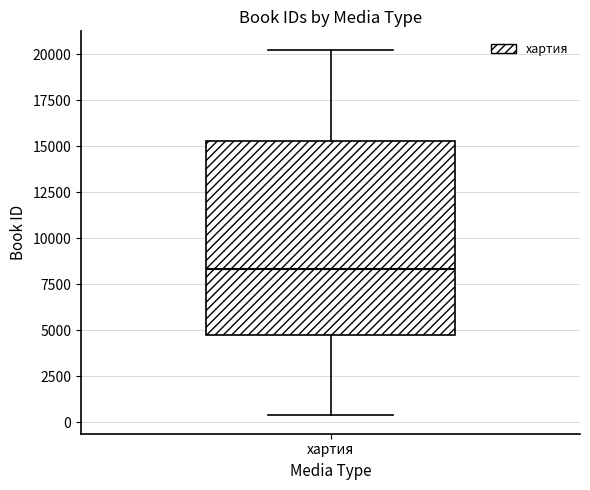

Read this box plot against the y-axis: the position of the median line, the range covered by the box, and the ends of both whiskers. The values are not printed on the chart, so give them approximately, as read against the axis.

median 8500, box 5000 to 15500, whiskers 500 to 20500